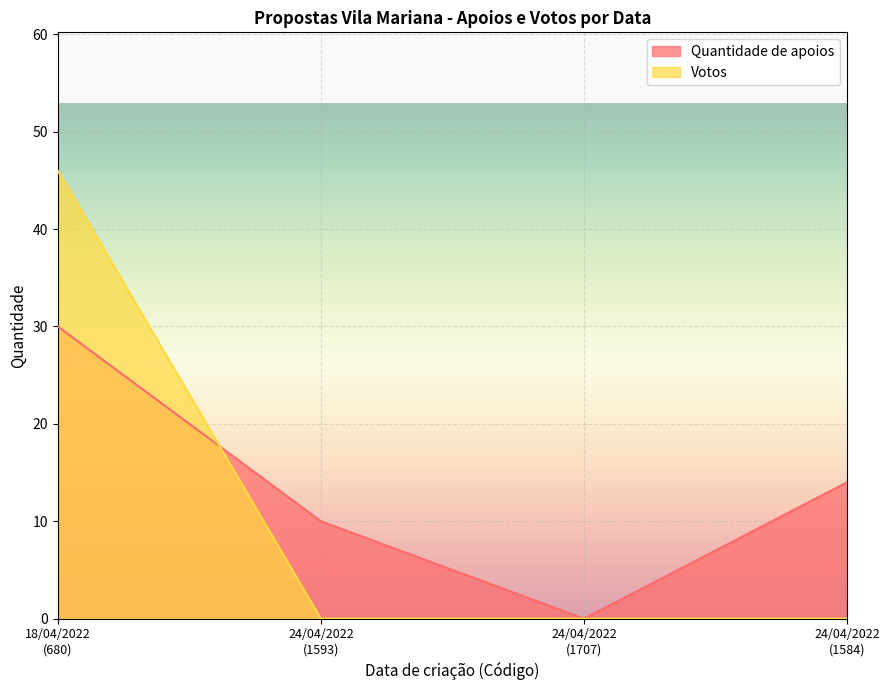

How many values in Quantidade de apoios are above zero?

3